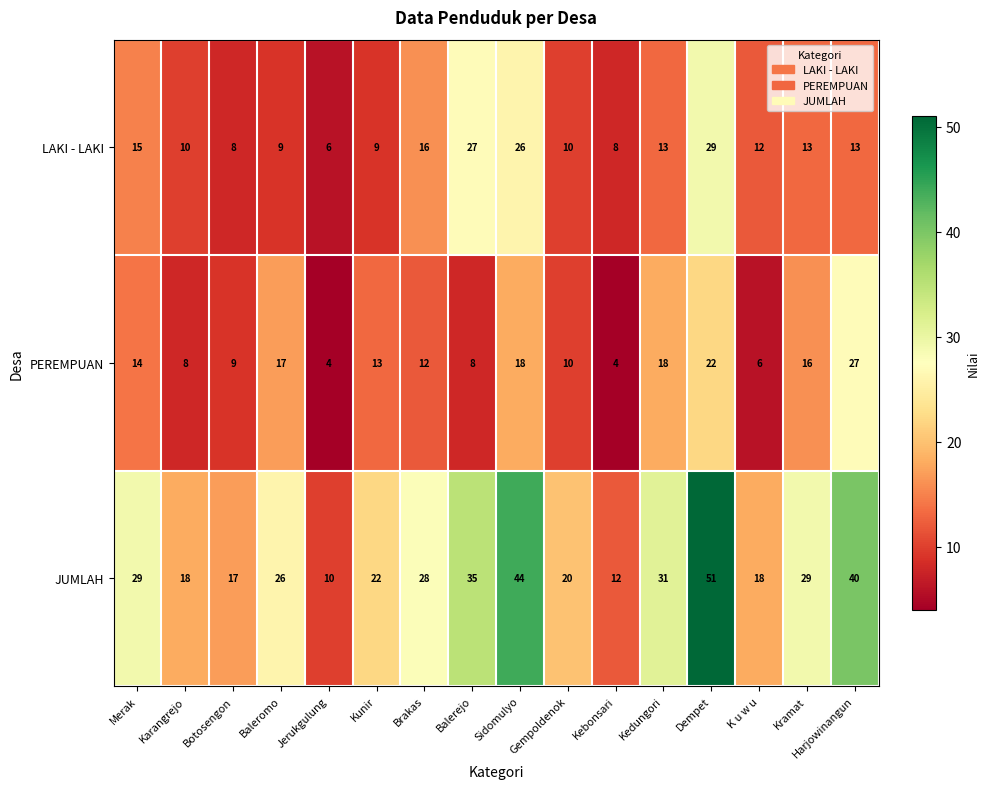

How many categories are shown in the chart?

16